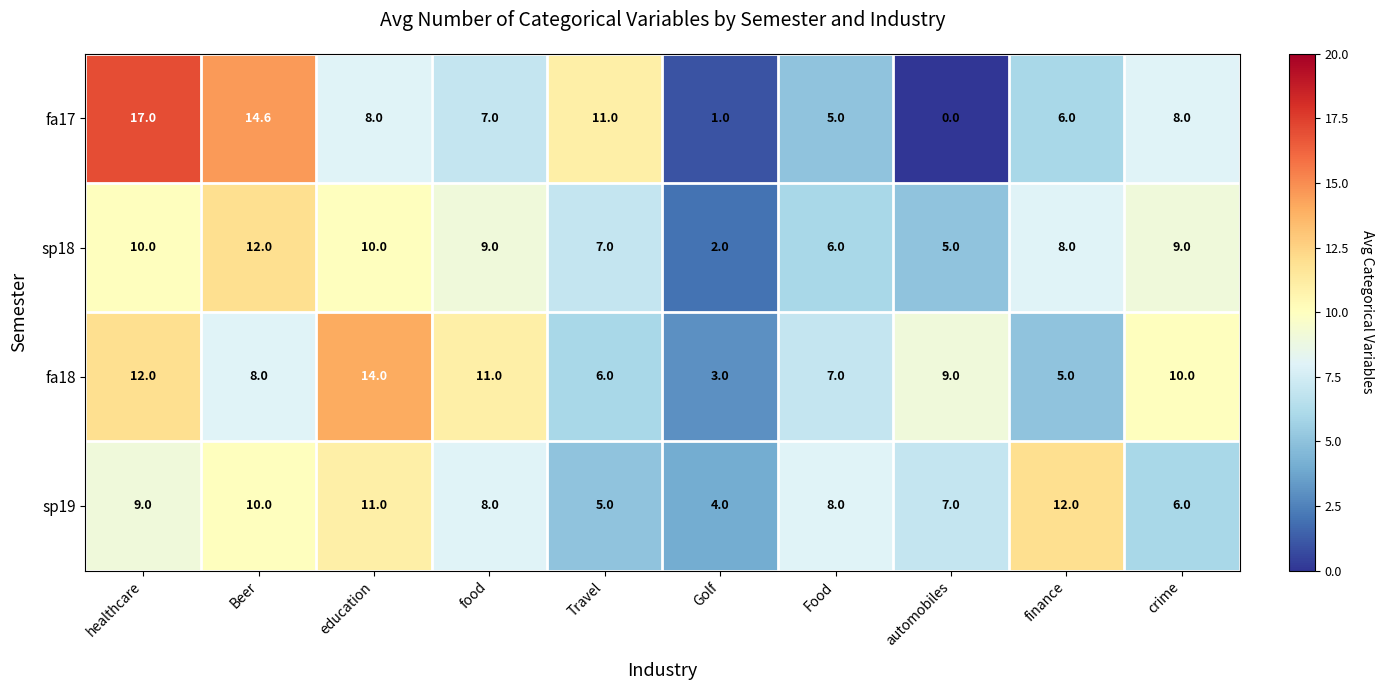

At crime, list the series in order from largest to smallest.

fa18, sp18, fa17, sp19